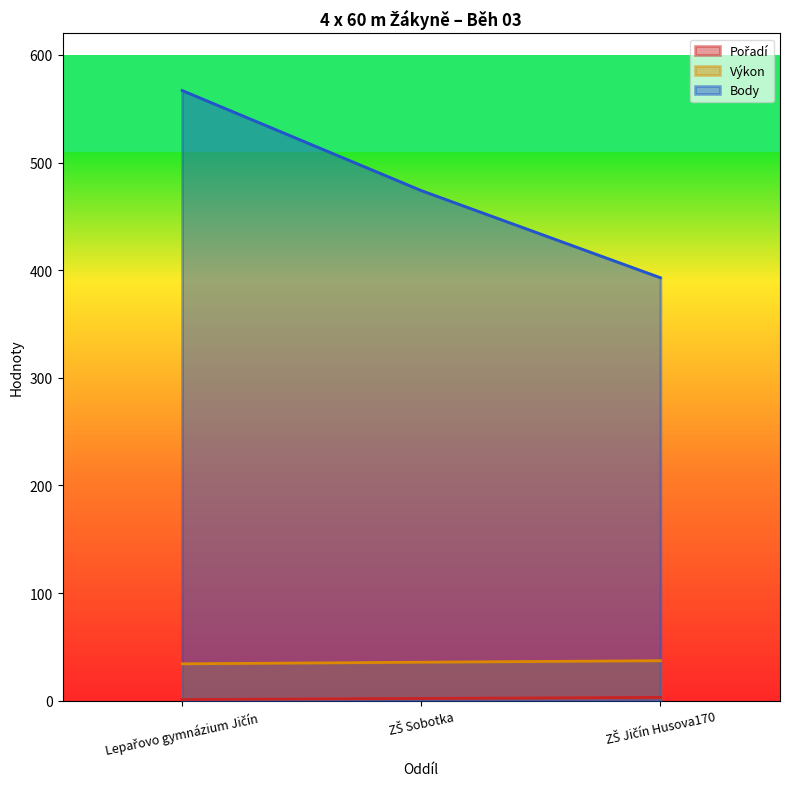

List the series in order of their peak value, lowest first.

Pořadí, Výkon, Body